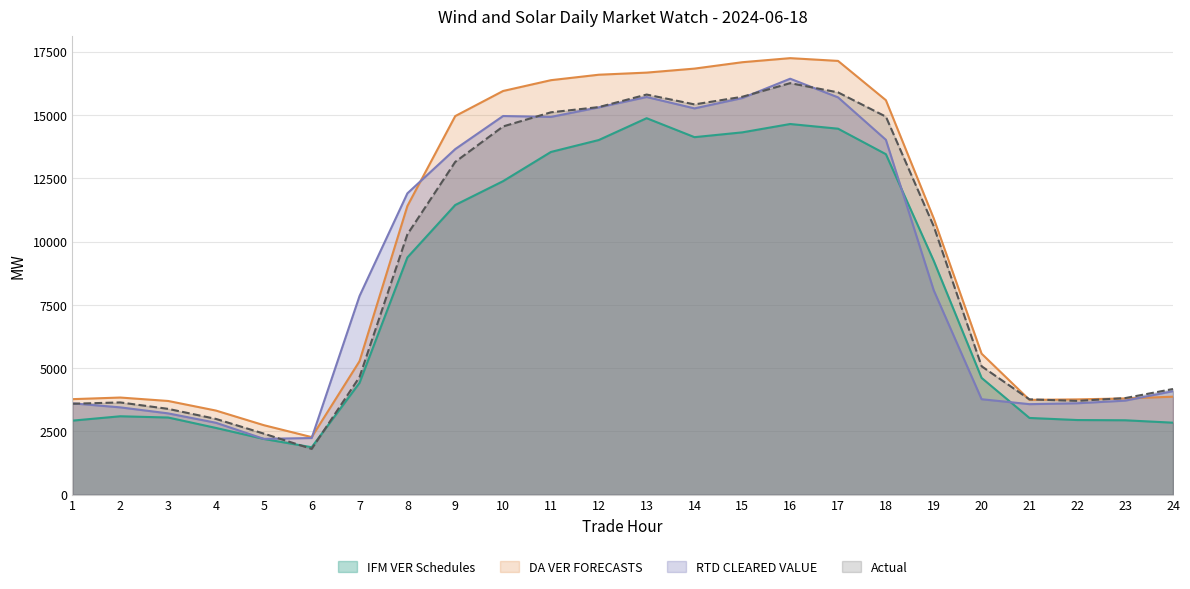

What is the difference between the RTD CLEARED VALUE values at 22 and 5?

1406.3